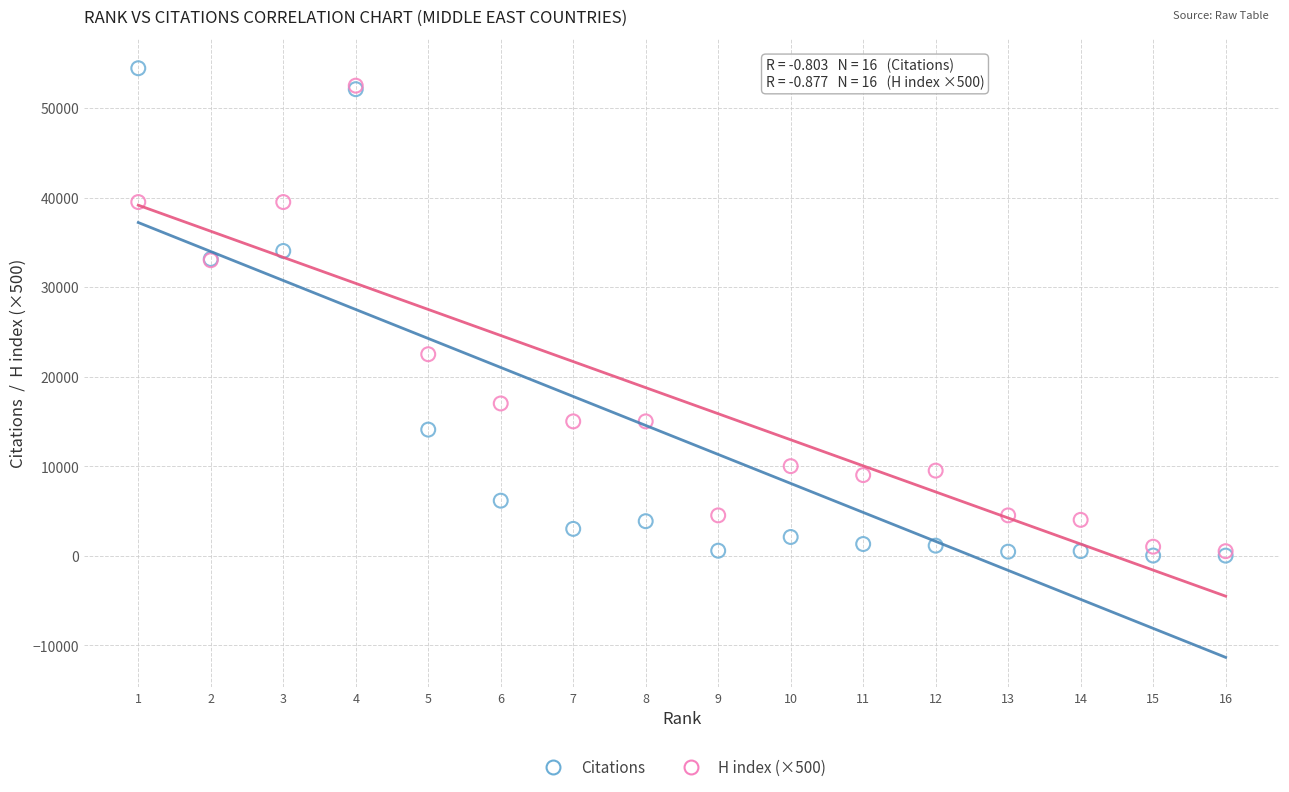

Across all series, what Y value is closest to 27226?

22500